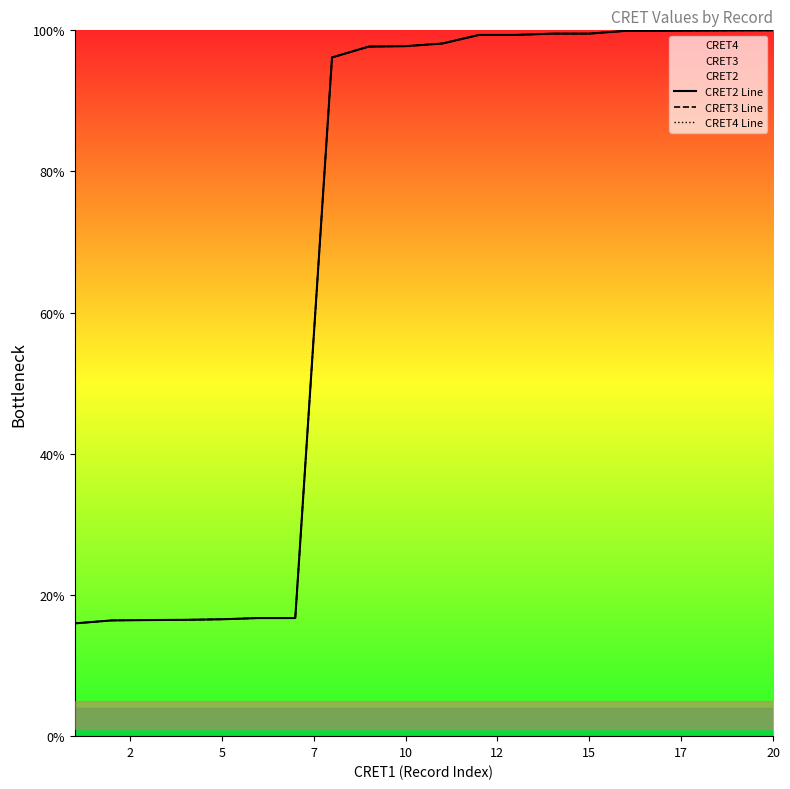

True or false: CRET3 Line and CRET4 Line cross at least once.

False